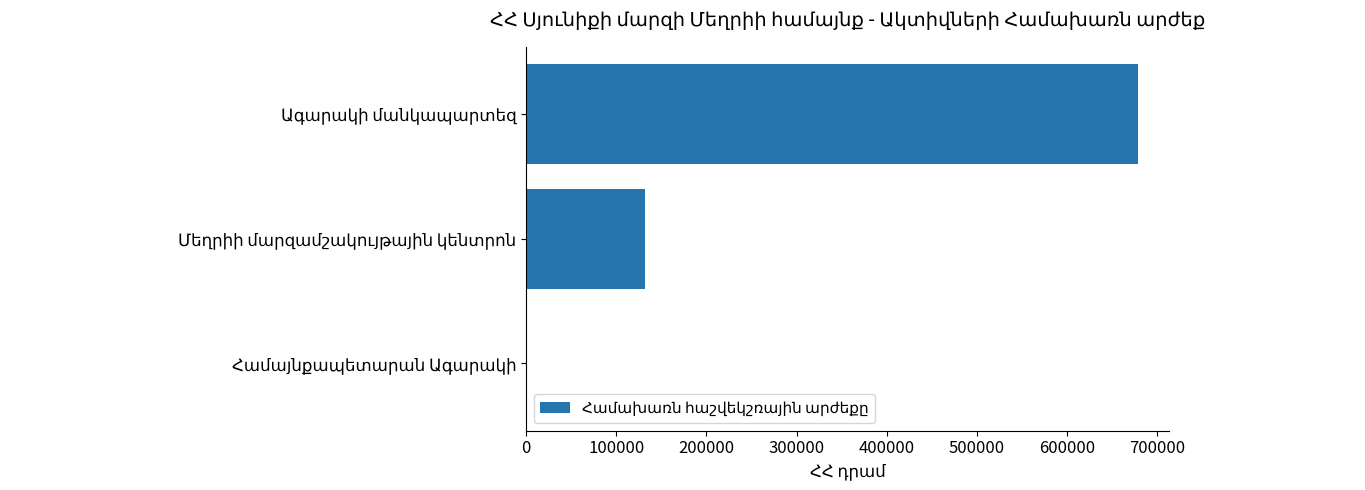

What is the greatest value displayed?

679203